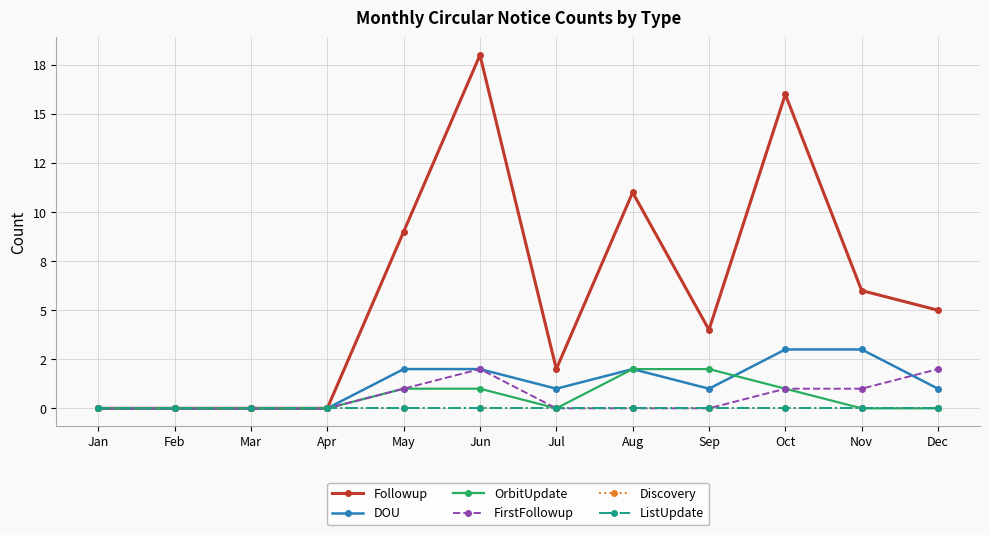

What is the difference between the highest and lowest values at Jun?

18